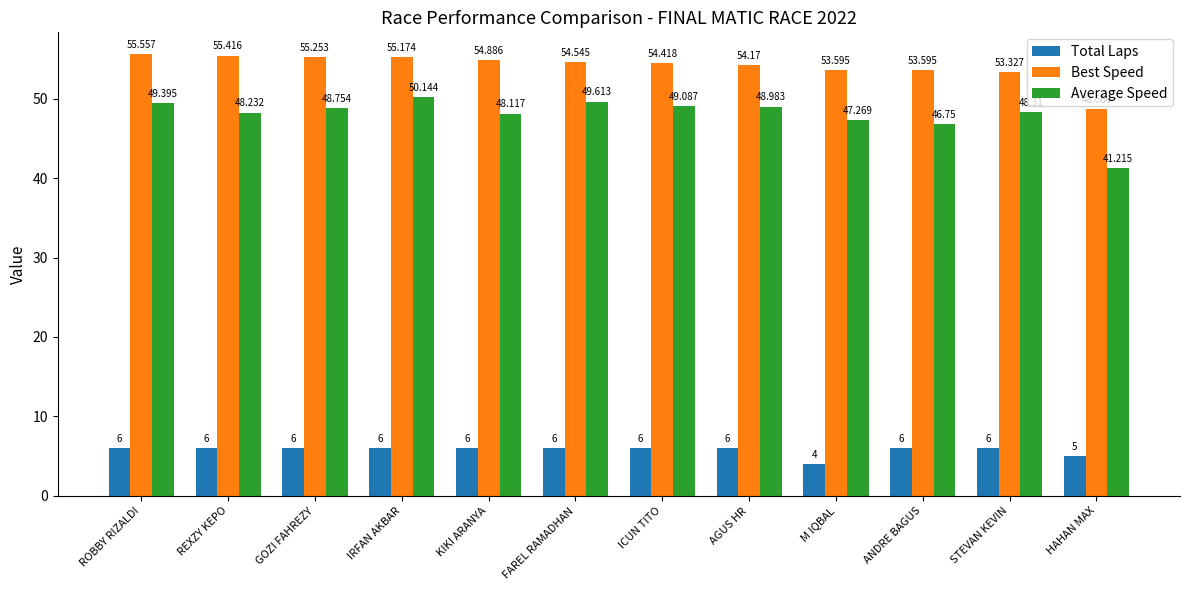

List the series in order of their peak value, lowest first.

Total Laps, Average Speed, Best Speed